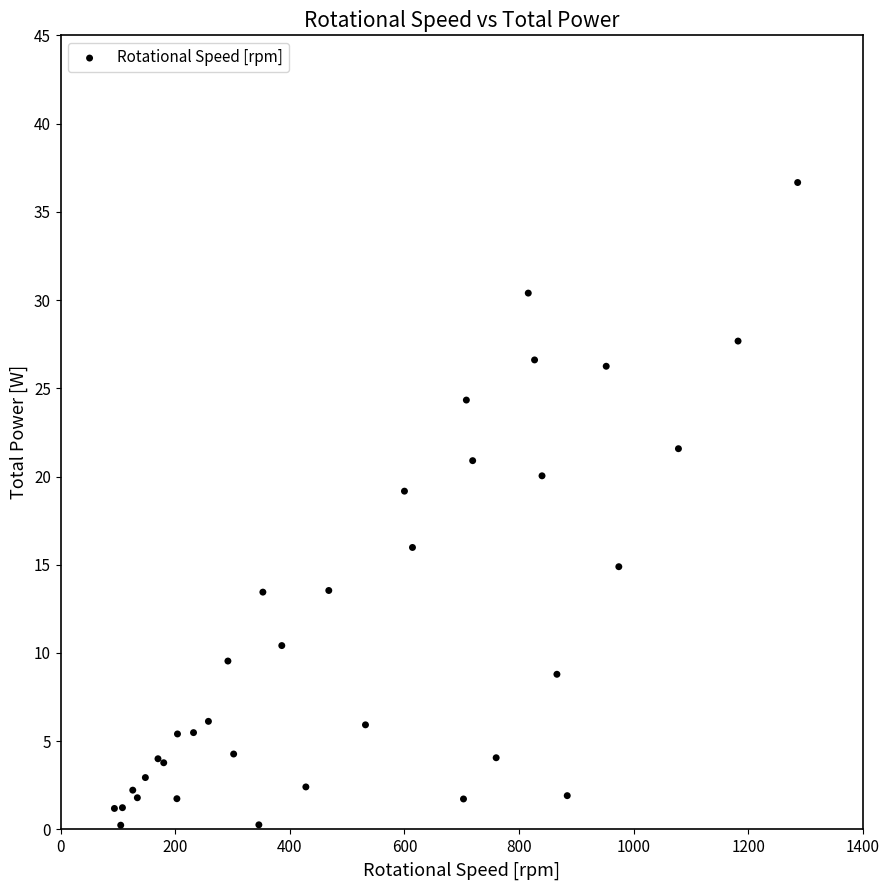

What Y value in the scatter plot is closest to 18?

19.2